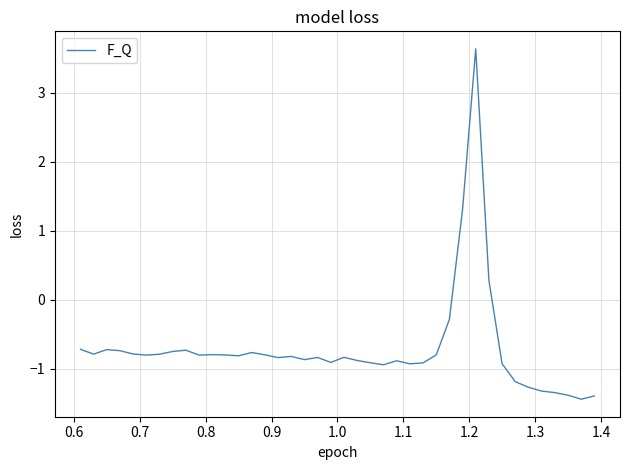

What is the smallest value displayed?

-1.4